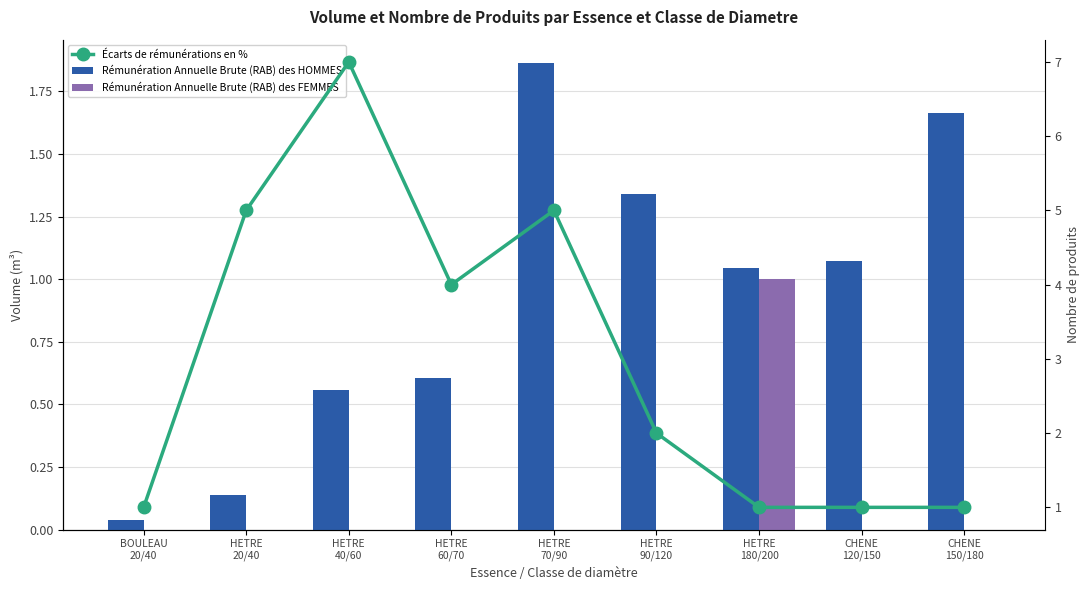

Which series has the widest spread of values?

Écarts de rémunérations en %